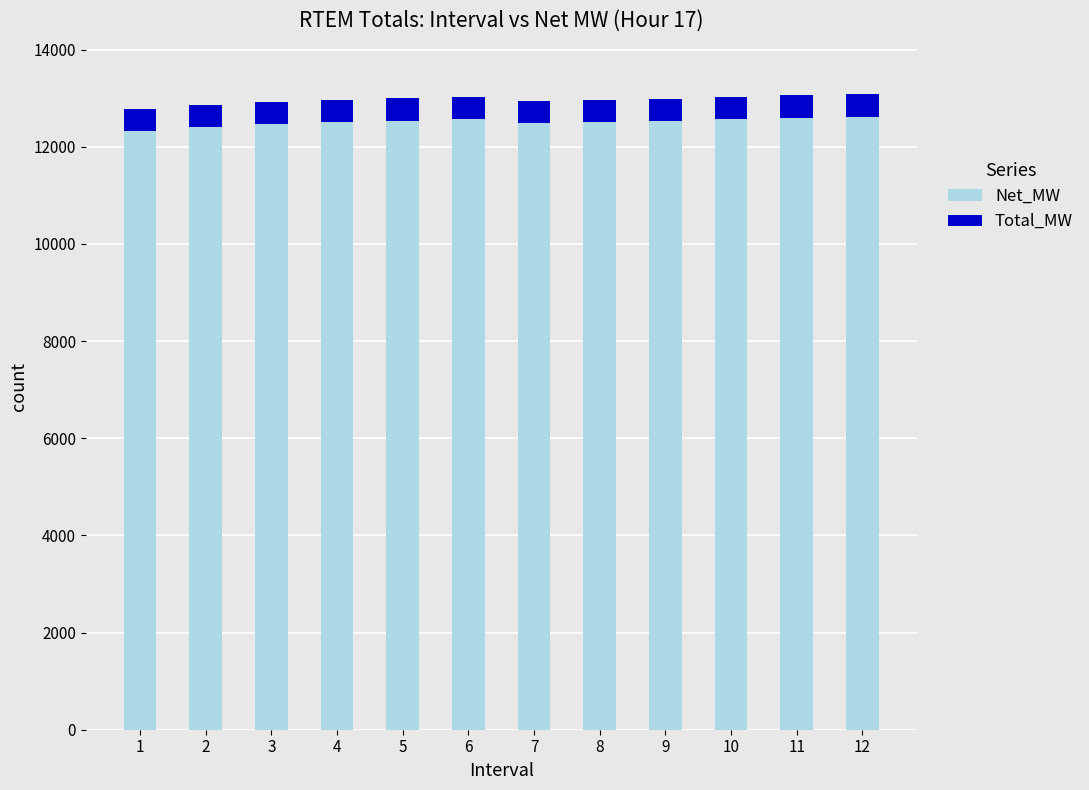

What is the highest value of the Net_MW series?

12610.9